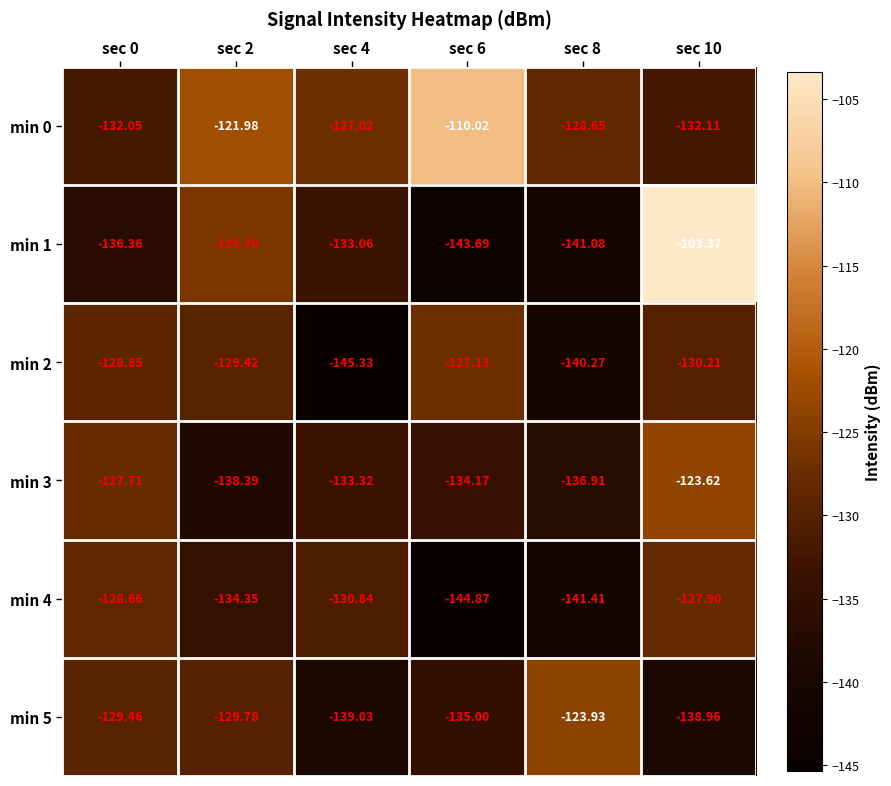

Is the value of min 5 at sec 6 greater than the value of min 3 at sec 10?

No